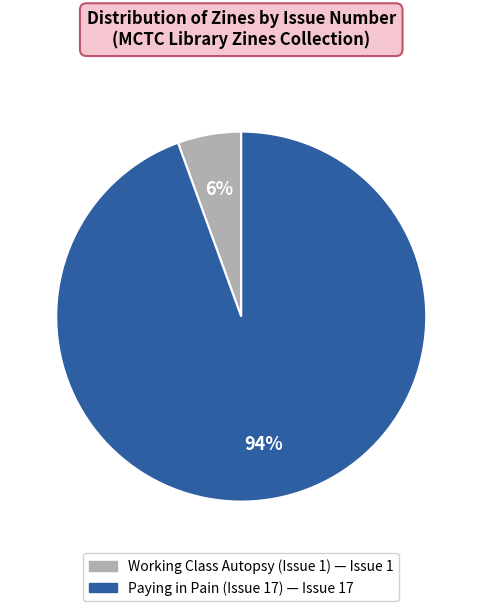

Rank the categories by value from highest to lowest.

Paying in Pain (Issue 17), Working Class Autopsy (Issue 1)